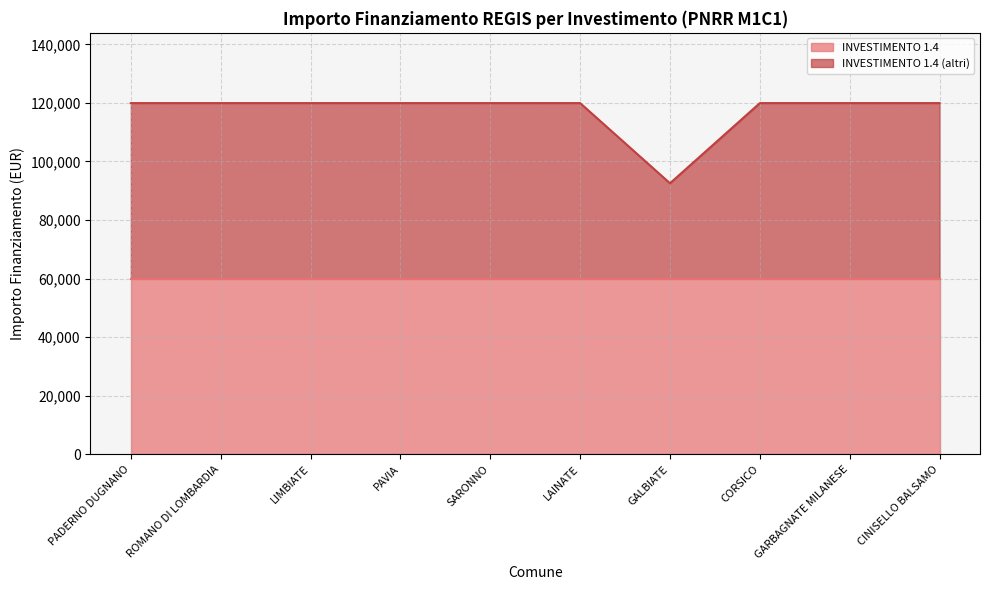

Reading left to right, what are all the values shown in this chart?

PADERNO DUGNANO=119932	ROMANO DI LOMBARDIA=119932	LIMBIATE=119932	PAVIA=119932	SARONNO=119932	LAINATE=119932	GALBIATE=92555	CORSICO=119932	GARBAGNATE MILANESE=119932	CINISELLO BALSAMO=119932